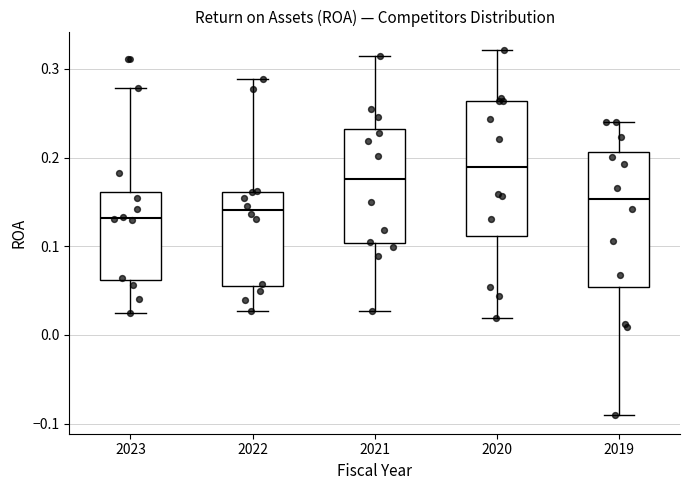

Reading left to right, transcribe this box plot: for each box, give where its median line is, the range the box spans, and where its two whiskers end, as read against the y-axis. The values are not printed on the chart, so give them approximately, as read against the axis.

2023: median 0.13, box 0.06 to 0.16, whiskers 0.03 to 0.28
2022: median 0.14, box 0.06 to 0.16, whiskers 0.03 to 0.29
2021: median 0.18, box 0.10 to 0.23, whiskers 0.03 to 0.31
2020: median 0.19, box 0.11 to 0.26, whiskers 0.02 to 0.32
2019: median 0.15, box 0.05 to 0.21, whiskers -0.09 to 0.24